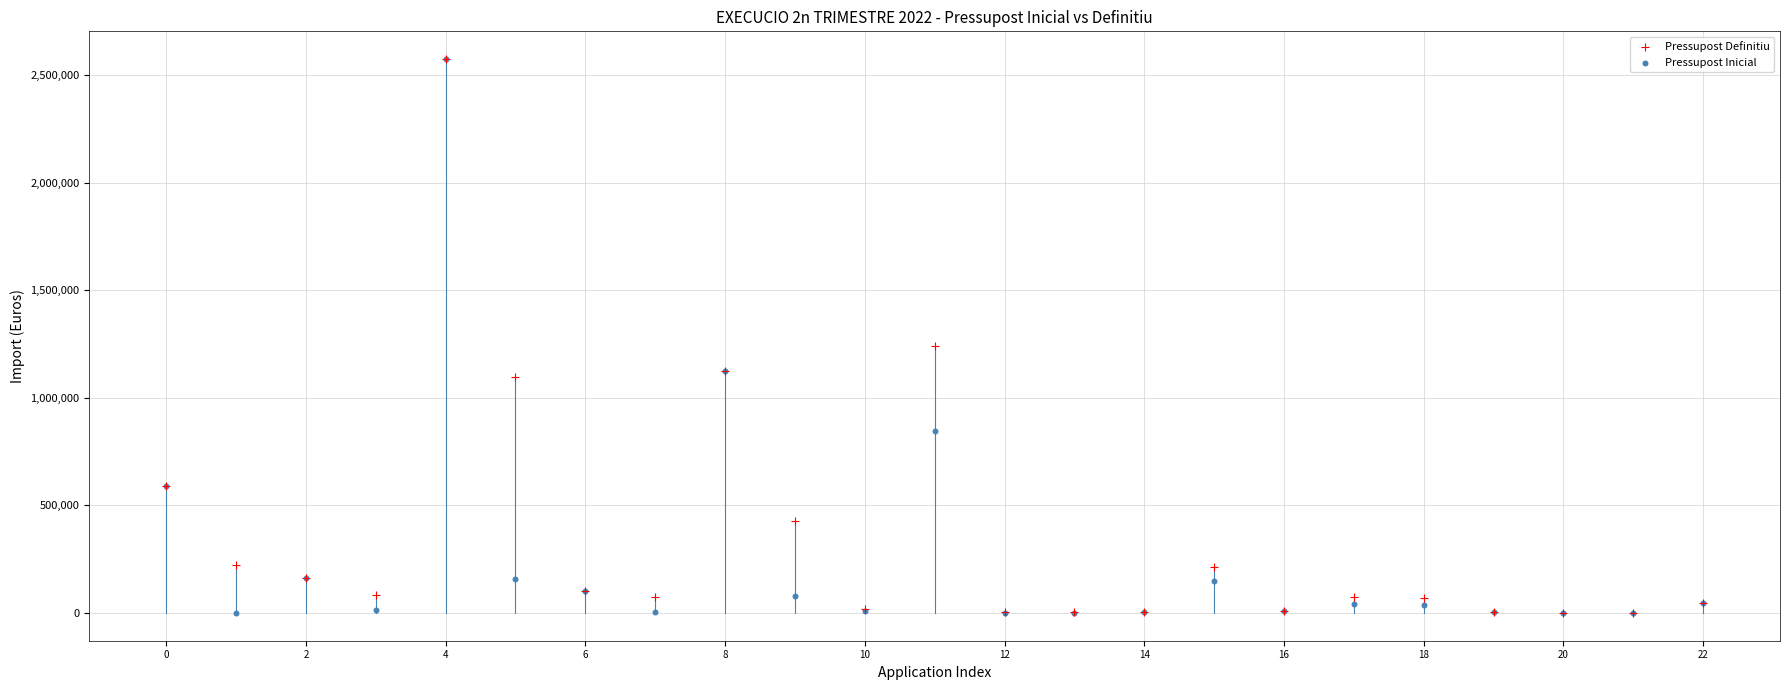

In the Pressupost Inicial series, what Y value is closest to 1286818?

1122816.2